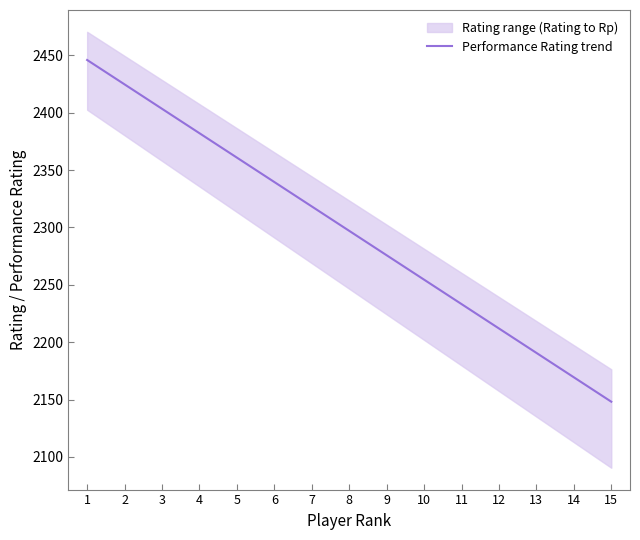

Reading right to left, list all the values displayed in this chart.

15=2148.1	14=2169.4	13=2190.7	12=2211.9	11=2233.2	10=2254.5	9=2275.8	8=2297.1	7=2318.4	6=2339.6	5=2360.9	4=2382.2	3=2403.5	2=2424.8	1=2446.1